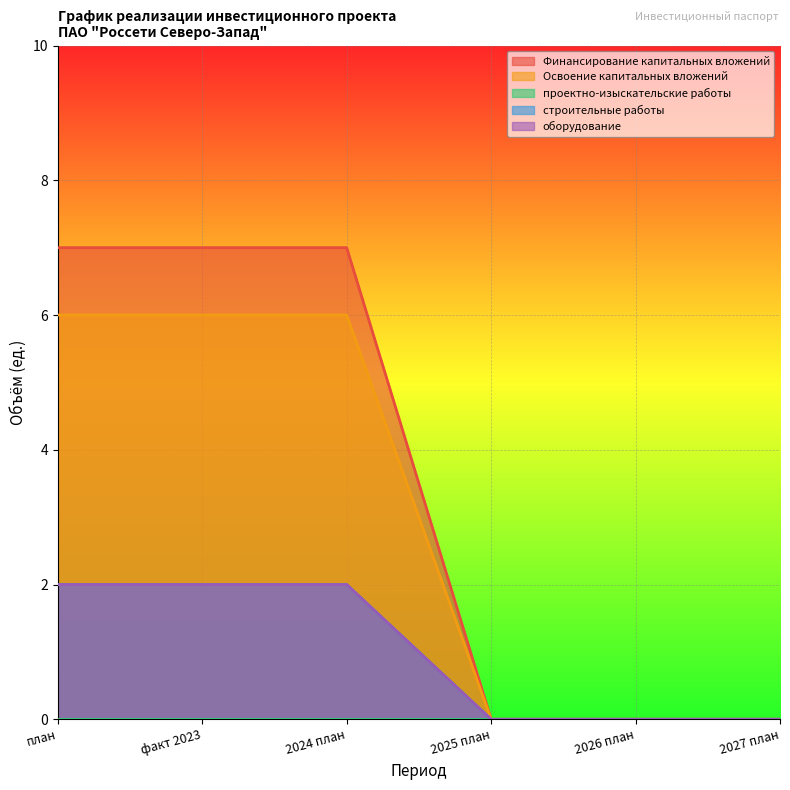

Reading right to left, what are all the values shown in this chart?

Финансирование капитальных вложений: 2027 план=0	2026 план=0	2025 план=0	2024 план=7	факт 2023=7	план=7
Освоение капитальных вложений: 2027 план=0	2026 план=0	2025 план=0	2024 план=6	факт 2023=6	план=6
строительные работы: 2027 план=0	2026 план=0	2025 план=0	2024 план=2	факт 2023=2	план=2
оборудование: 2027 план=0	2026 план=0	2025 план=0	2024 план=2	факт 2023=2	план=2